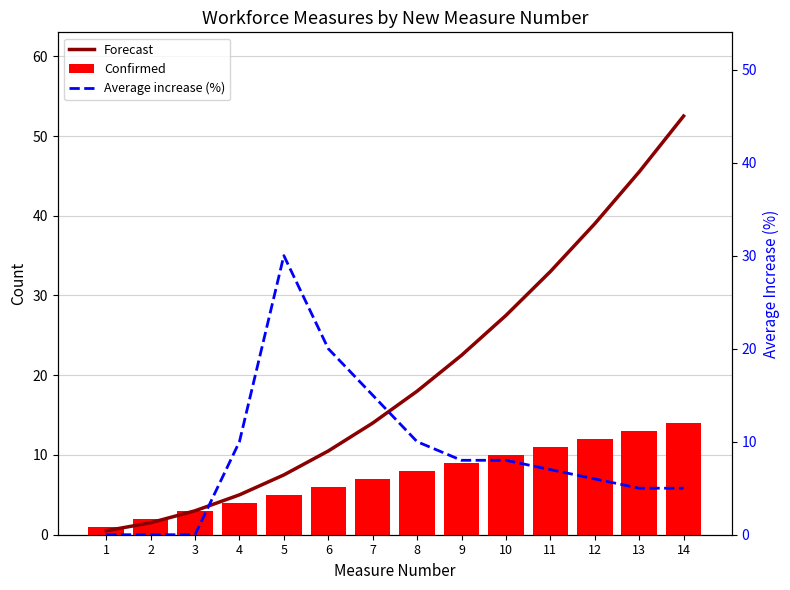

What is the difference between the Average increase (%) values at 4 and 7?

5.0